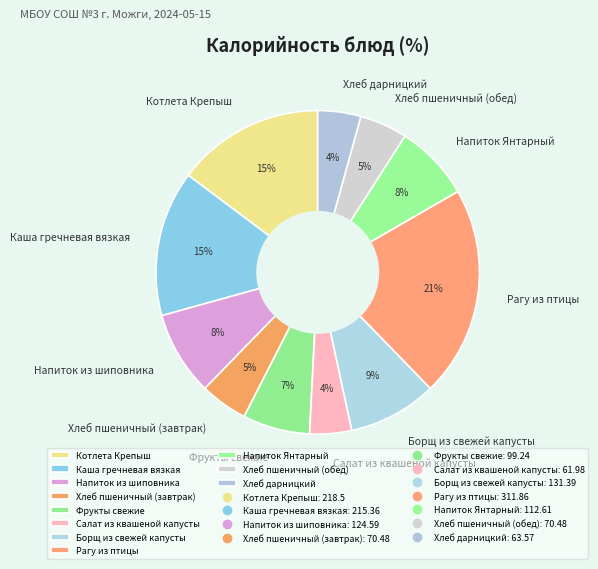

What is the largest slice in the pie chart?

Рагу из птицы